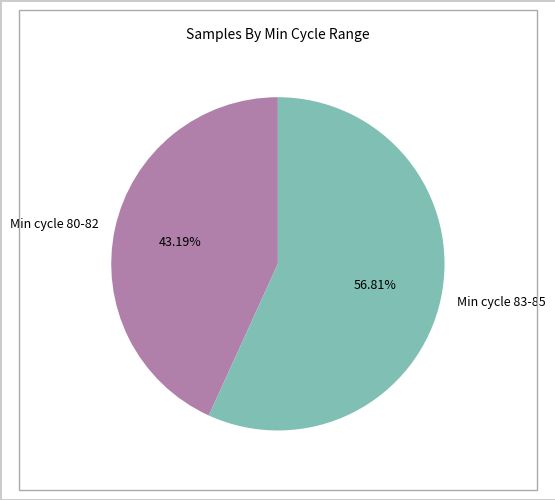

Which has a higher value, Min cycle 83-85 or Min cycle 80-82?

Min cycle 83-85